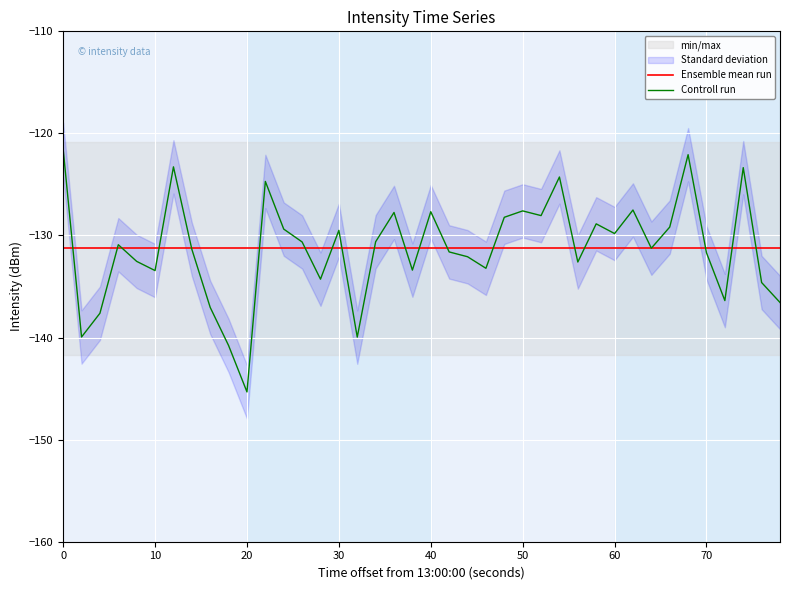

What is the value of the Ensemble mean run point at the 18th from the left?

-131.3